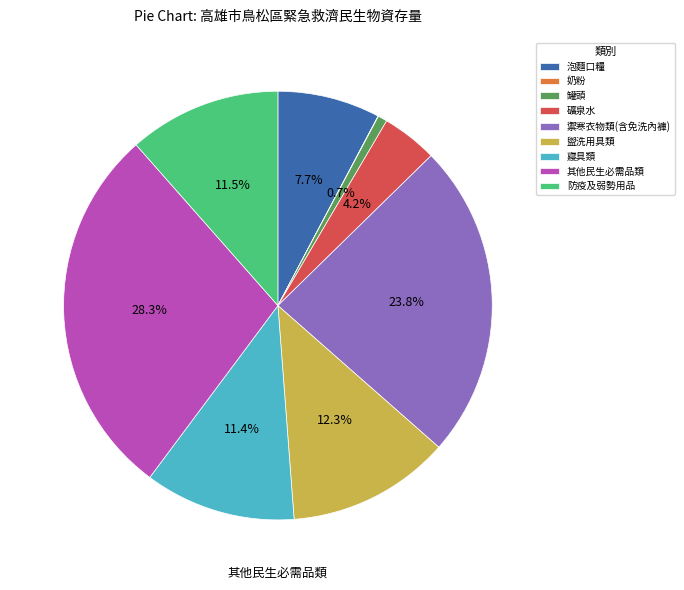

What is the ratio of the value at 寢具類 to the value at 防疫及弱勢用品?

1.0